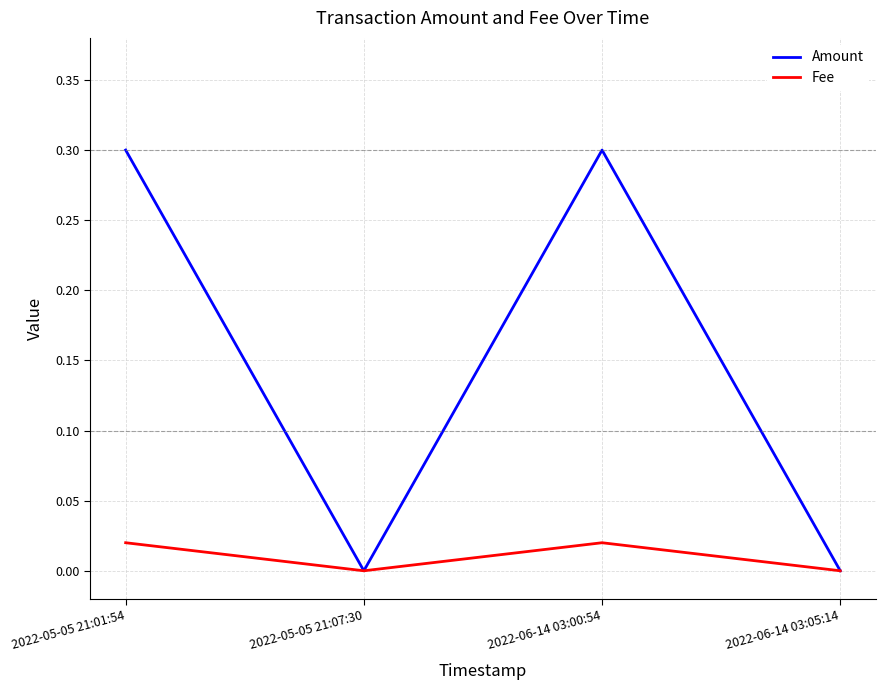

Rank the series by their maximum value, from highest to lowest.

Amount, Fee